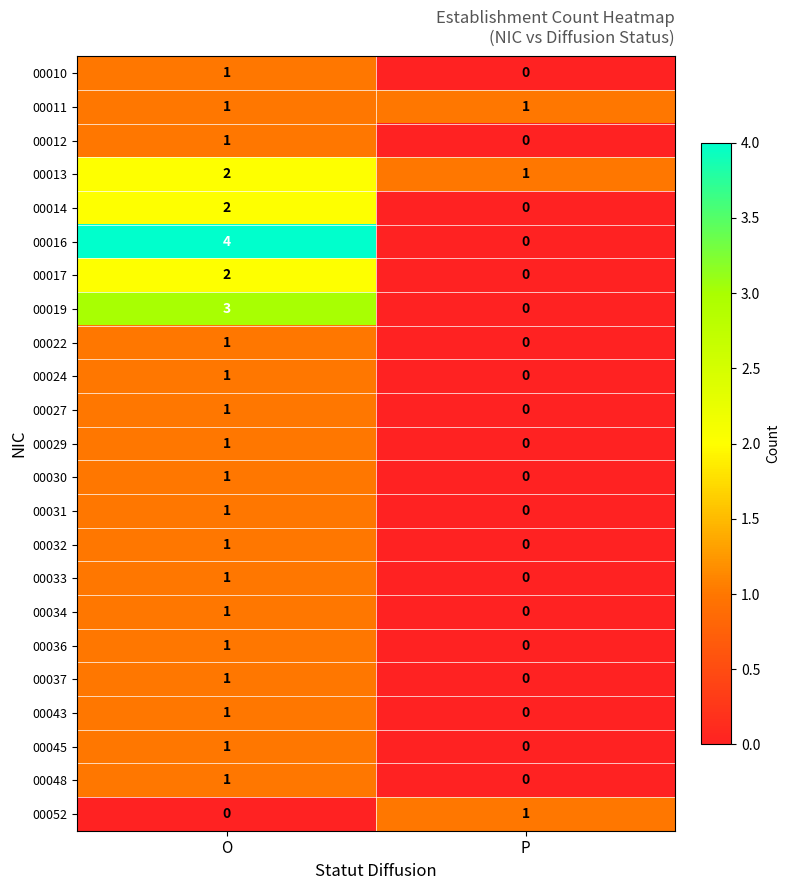

Count the number of data series in this chart.

23